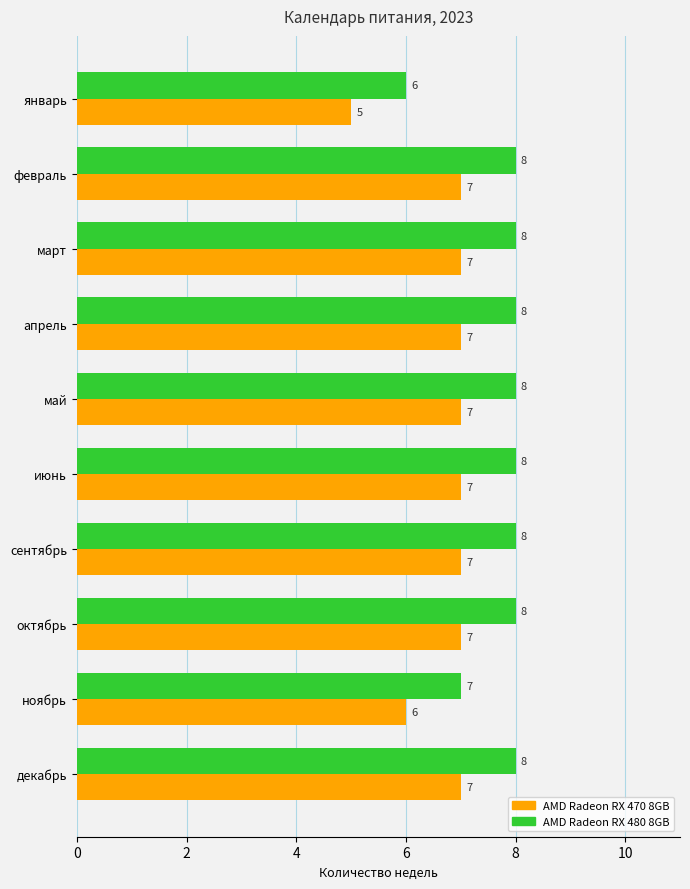

The value of AMD Radeon RX 470 8GB at декабрь is 2. True or false?

False